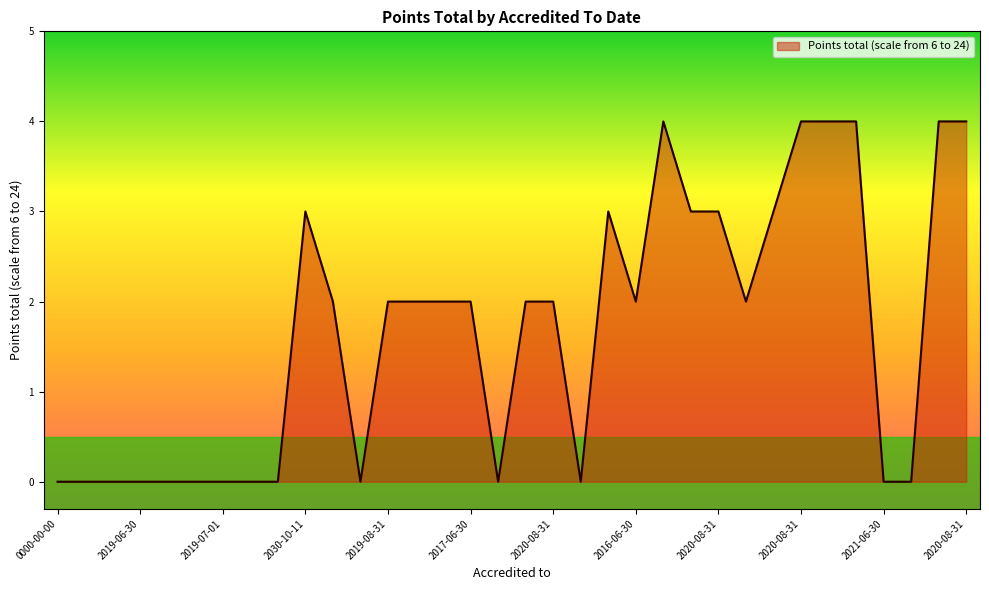

What is the maximum value shown in the chart?

4